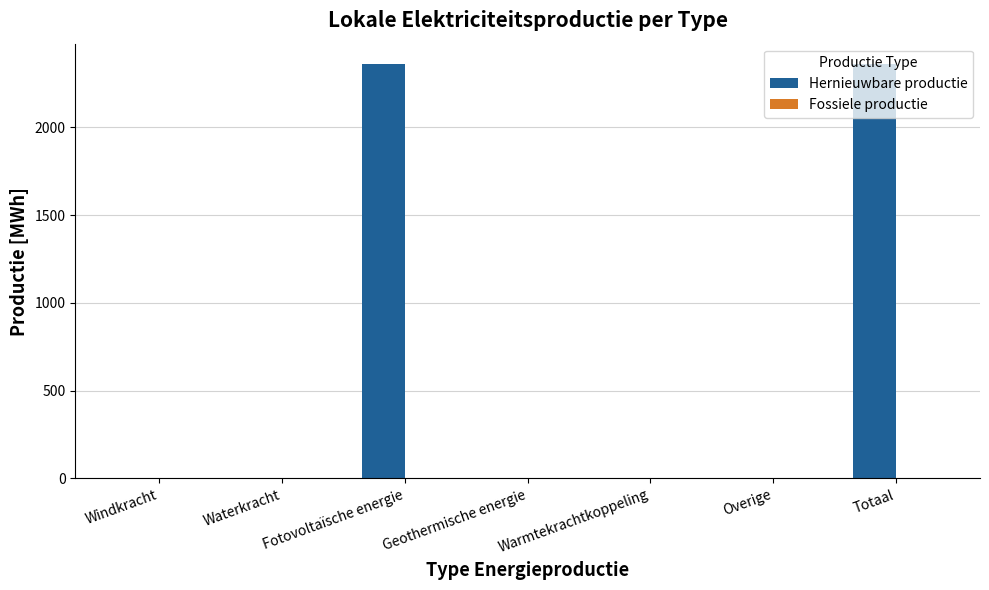

What is the greatest value displayed?

2357.6